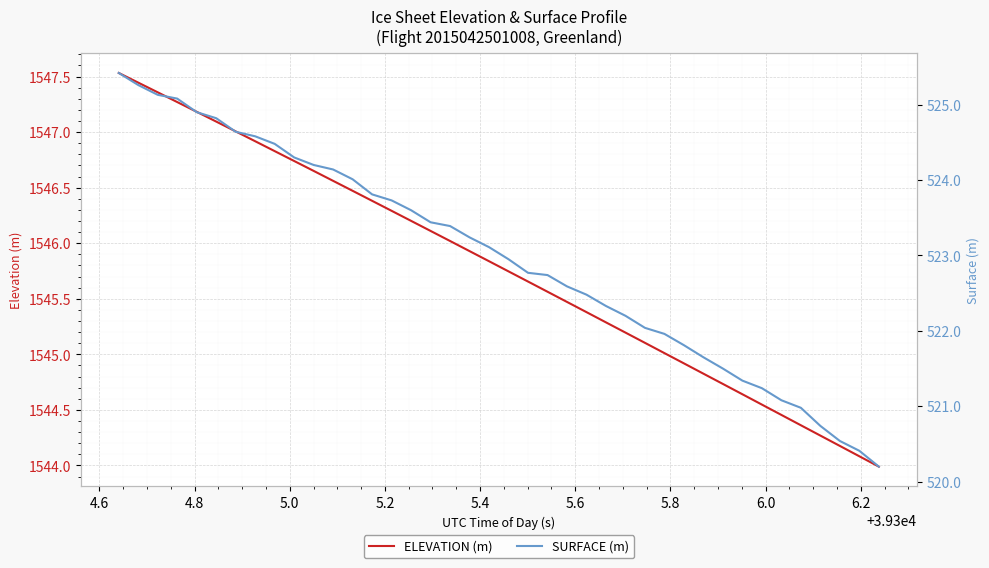

What is the maximum value for ELEVATION (m)?

1547.5